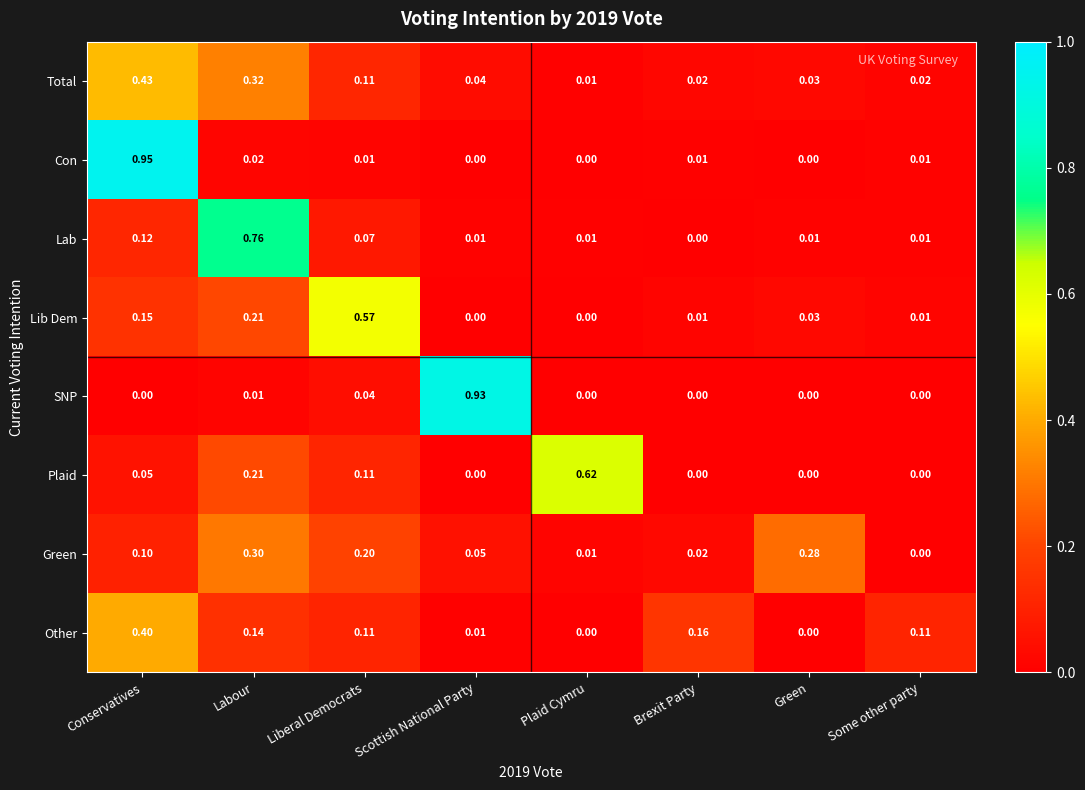

Between Conservatives and Scottish National Party, which series saw the biggest shift?

Con